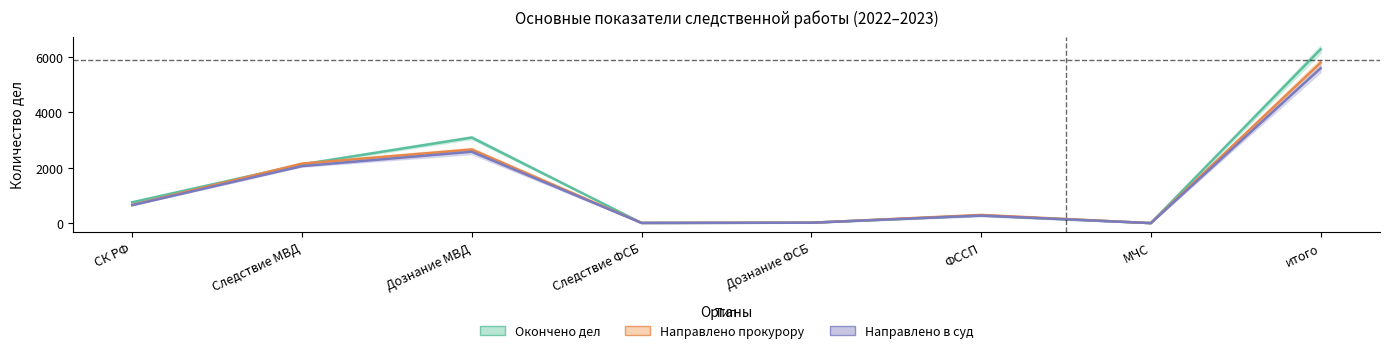

What are all the series names shown in the legend?

Окончено дел, Направлено прокурору, Направлено в суд